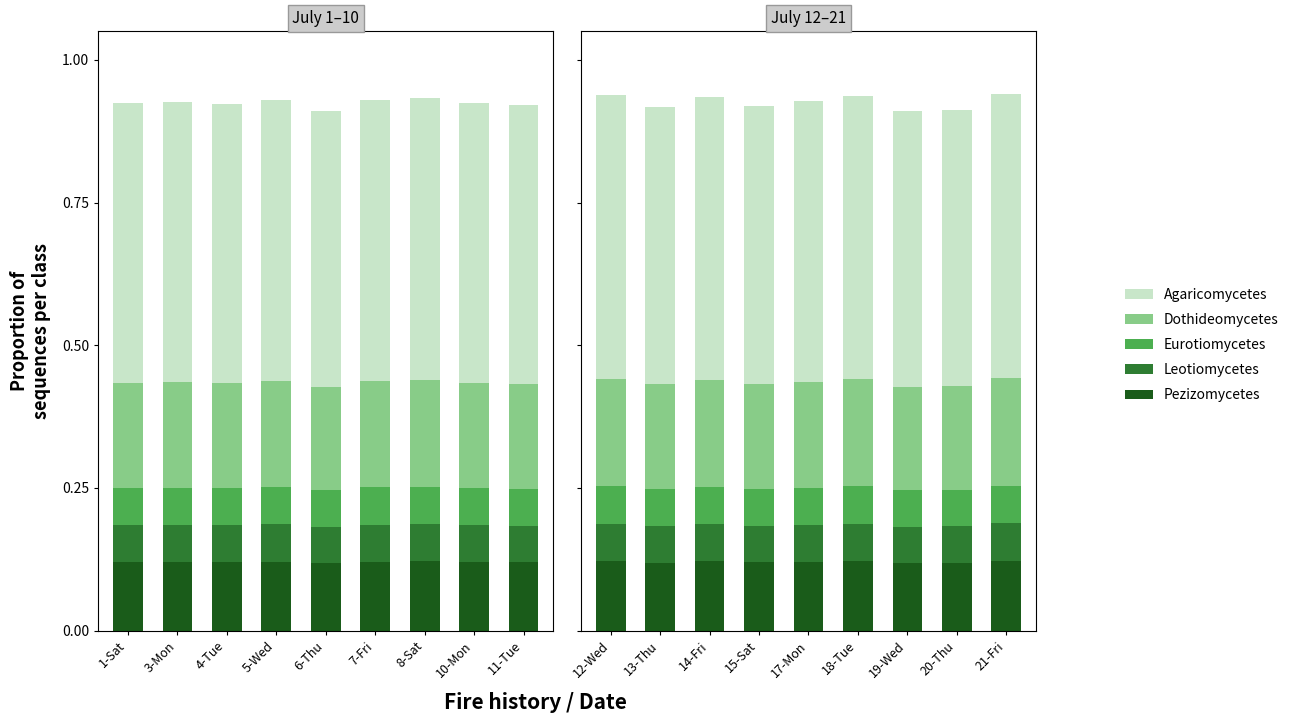

Is it true that Agaricomycetes equals 0.5 at 7-Fri?

True